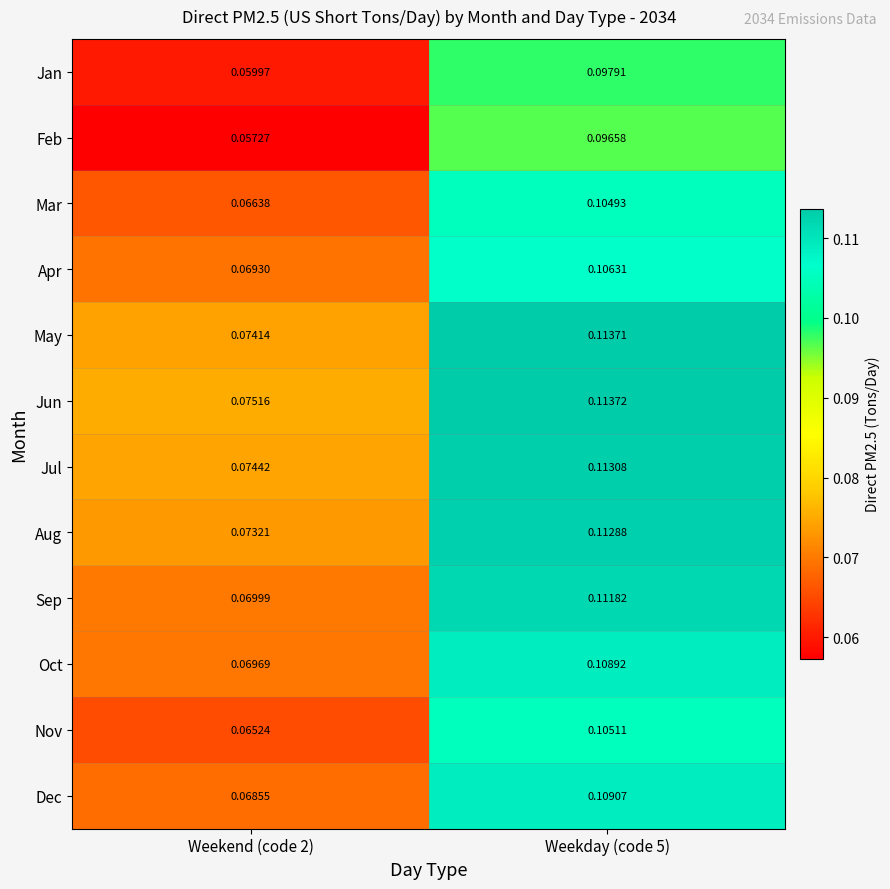

Which series has the largest total across all categories?

Jun